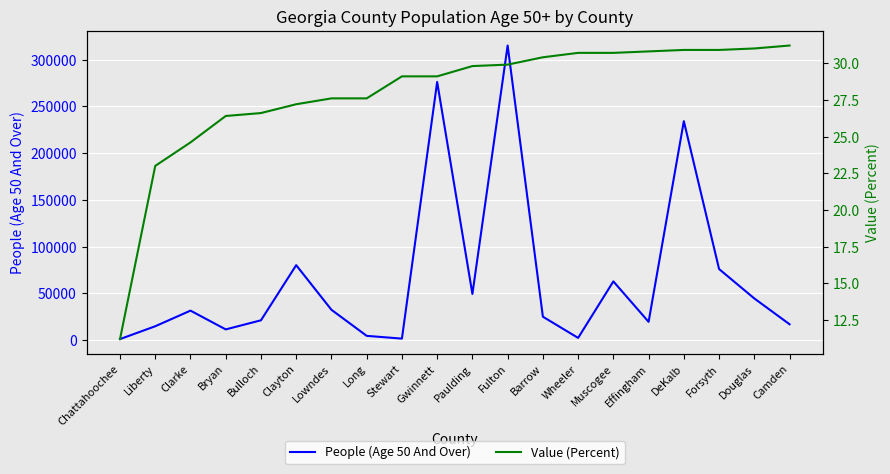

At which category is the sum across all series the highest?

Fulton